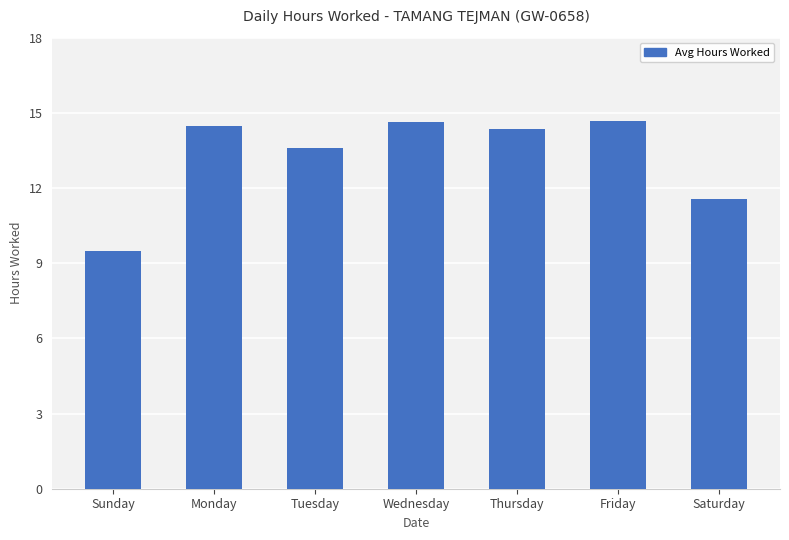

What is the average value?

13.3